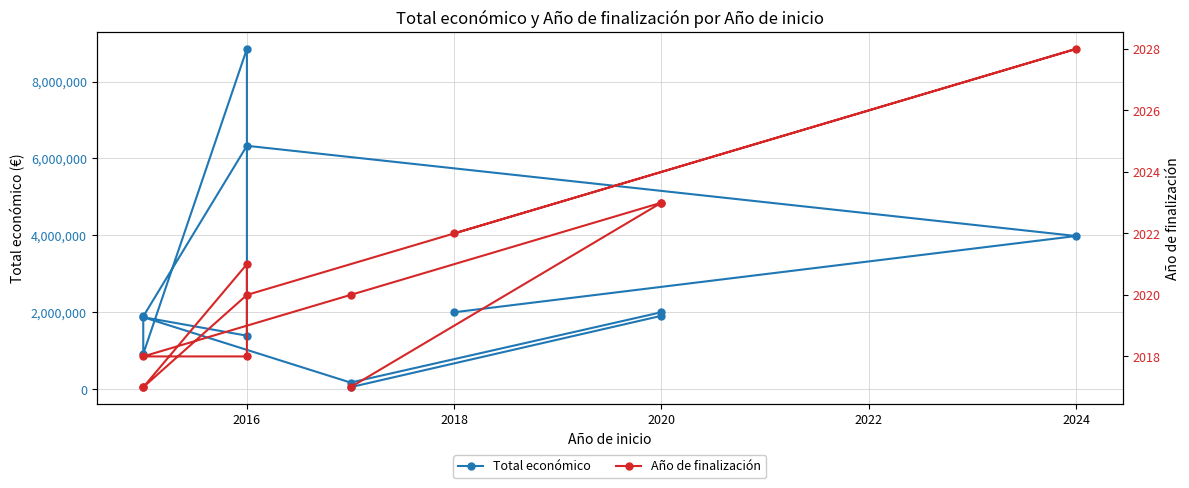

Reading left to right, what are all the values shown in this chart?

Total económico: 50000	1906961	1999937	170121	1869853	1389196	8848523	915298	1890110	6328164	3981772	1998299
Año de finalización: 2017	2023	2023	2020	2018	2018	2021	2017	2017	2020	2028	2022